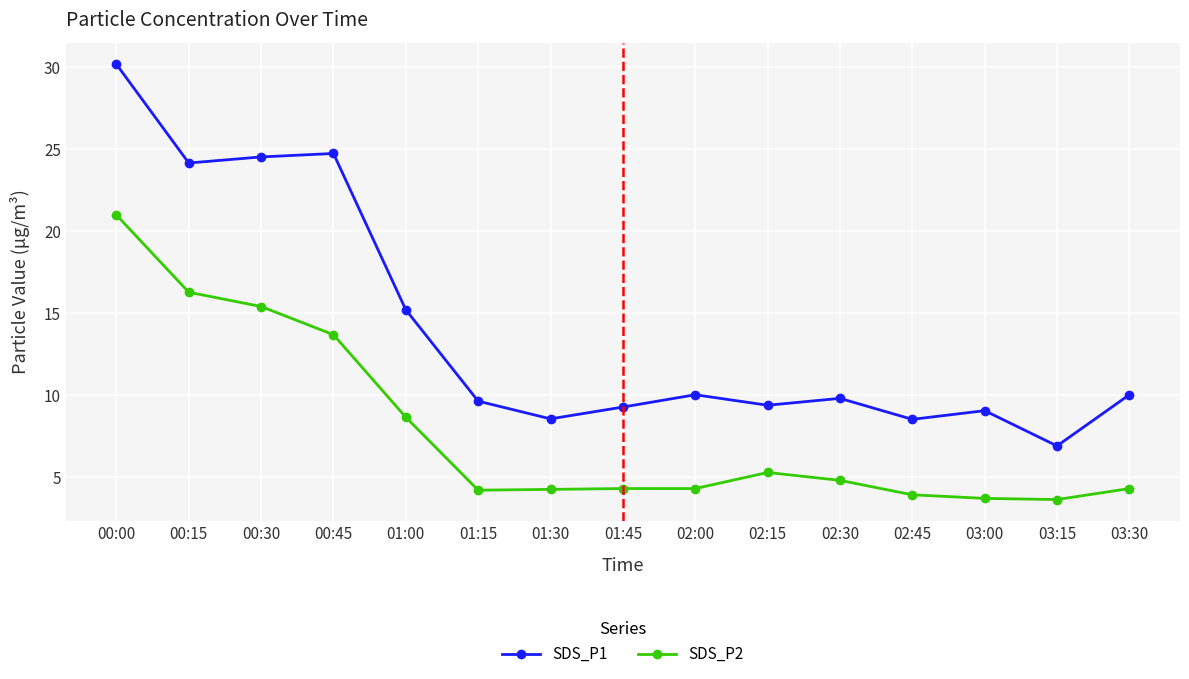

Which series has the widest spread of values?

SDS_P1